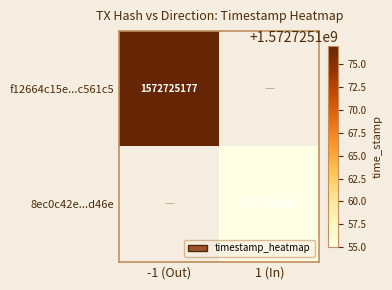

Count the number of data series in this chart.

2